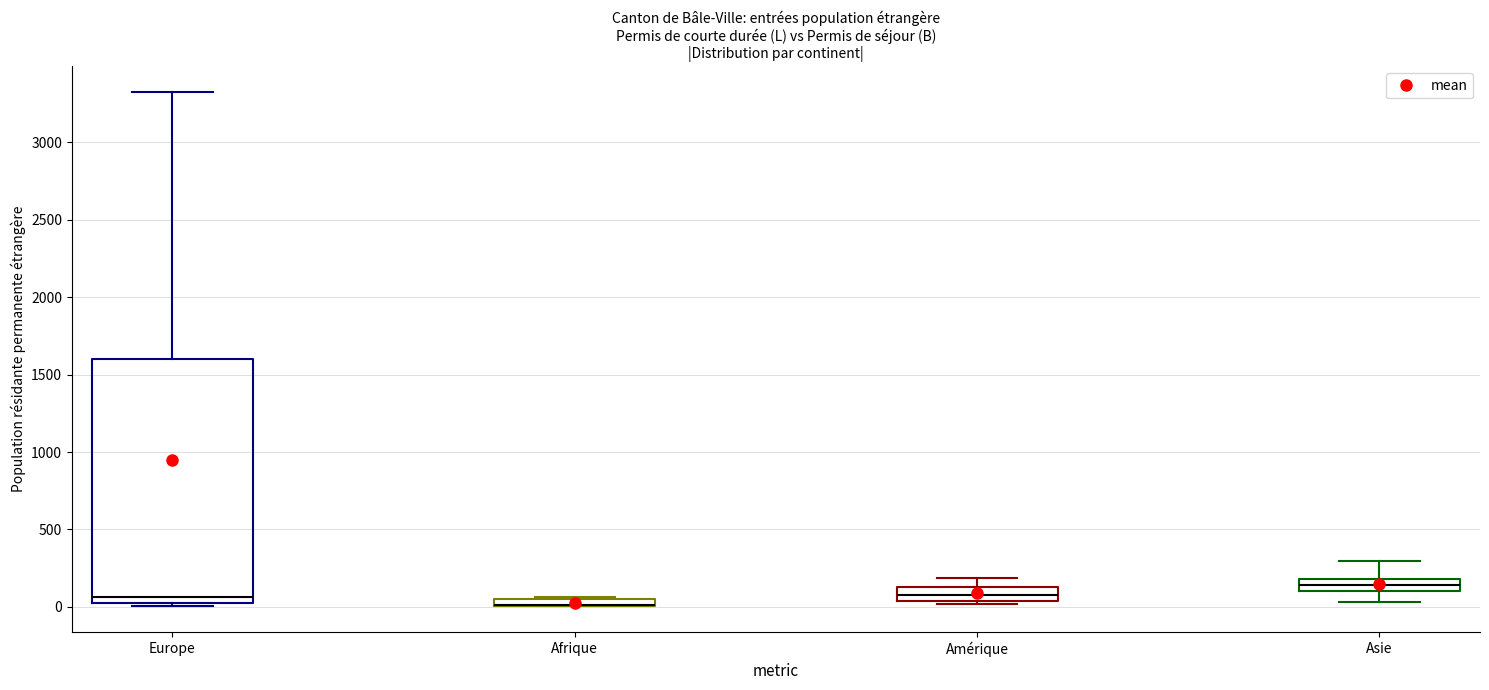

Which box is the tallest, from its lower edge to its upper edge?

Europe